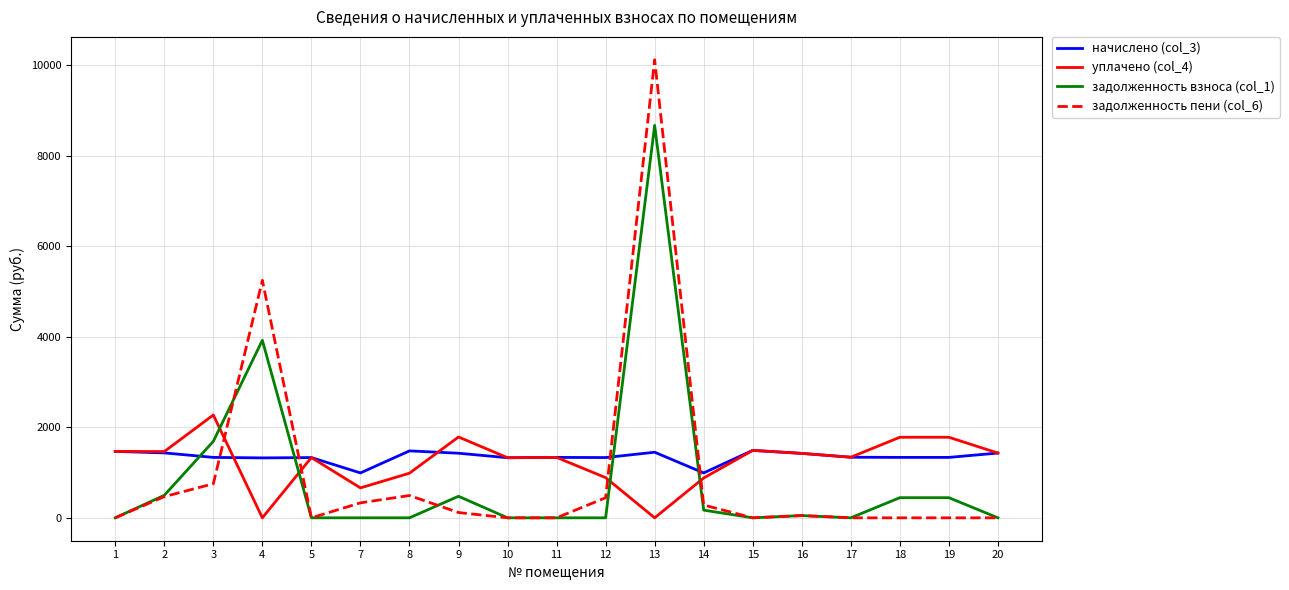

True or false: уплачено (col_4) and задолженность пени (col_6) intersect in this chart.

True